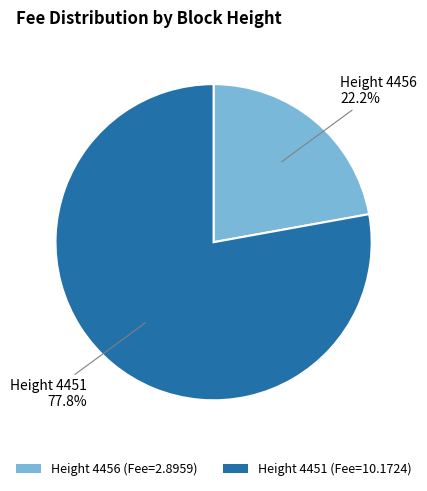

What is the ratio of the value at Height 4456 (Fee=2.8959) to the value at Height 4451 (Fee=10.1724)?

0.3